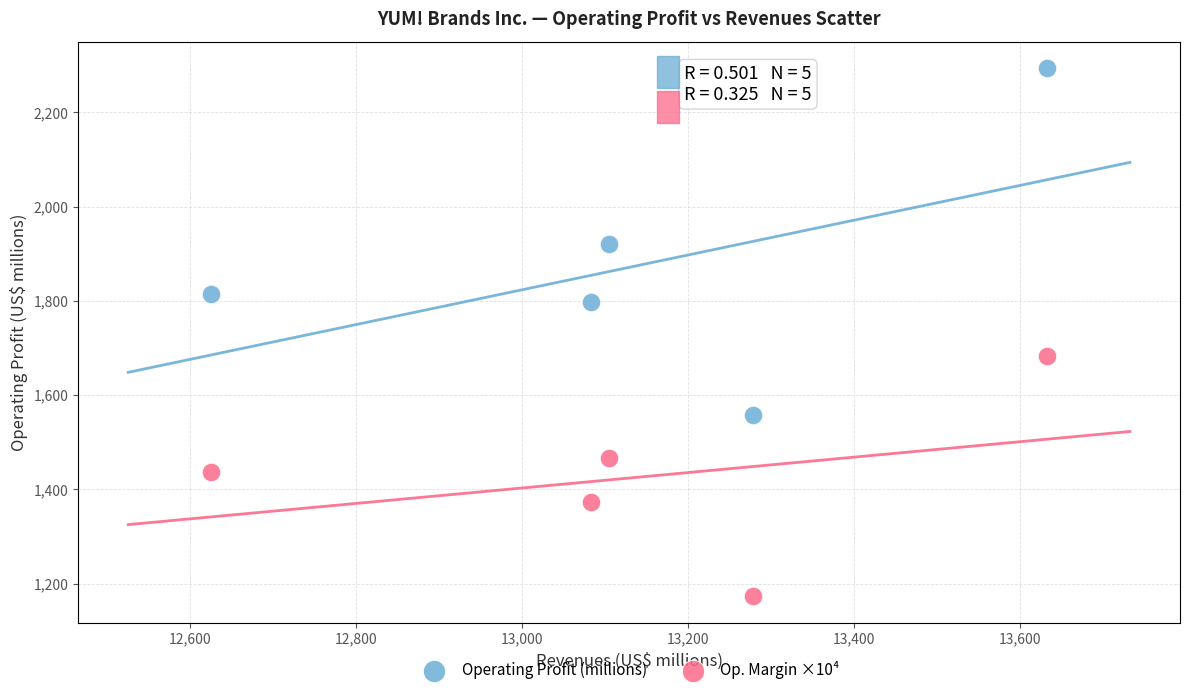

Across all series, what Y value is closest to 1733?

1683